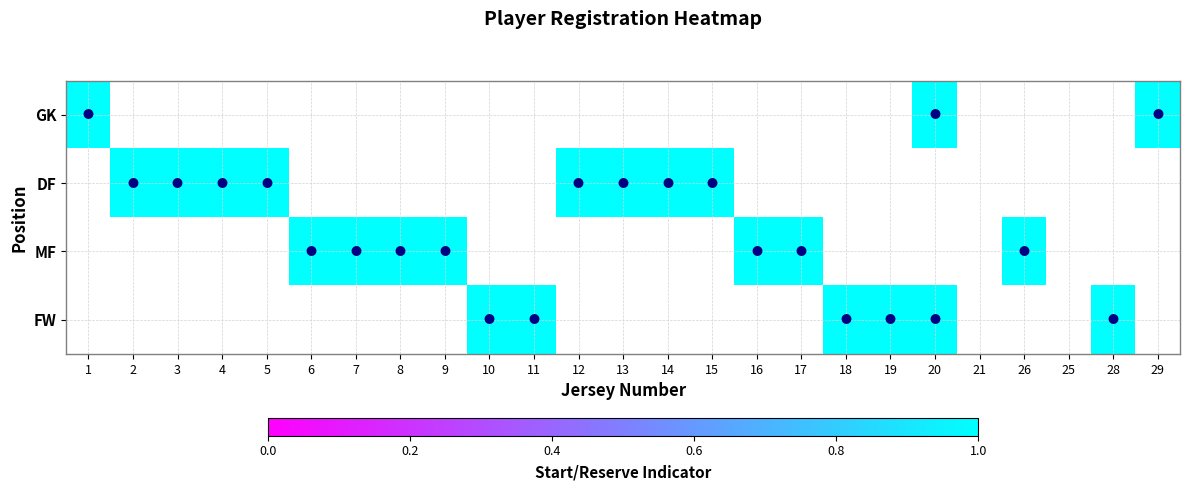

What is the sum of all FW values?

6